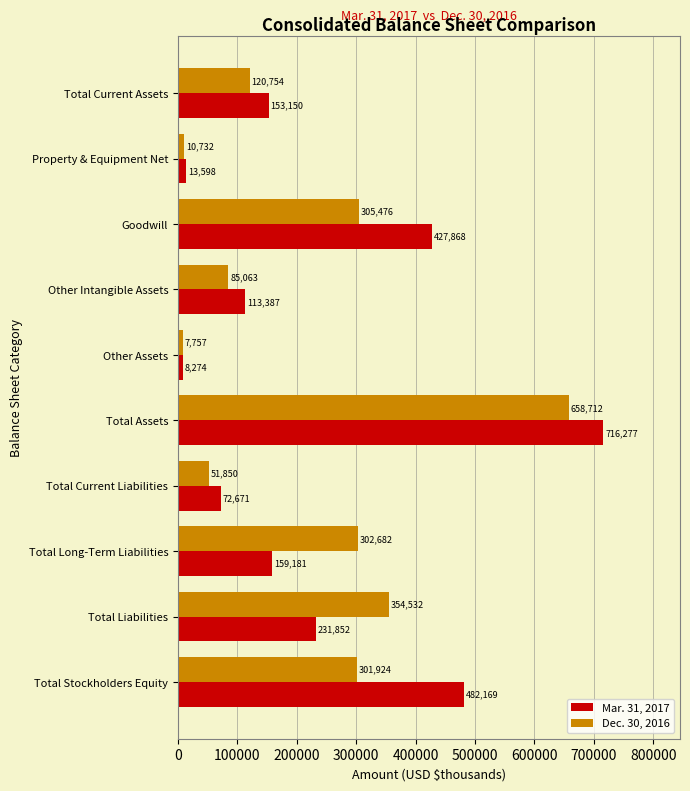

What is the approximate value of Mar. 31, 2017 at Total Liabilities, to the nearest 50?

231850